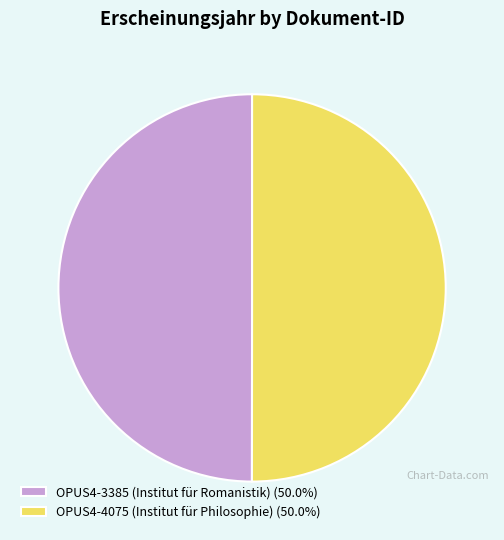

How many segments does this pie chart have?

2